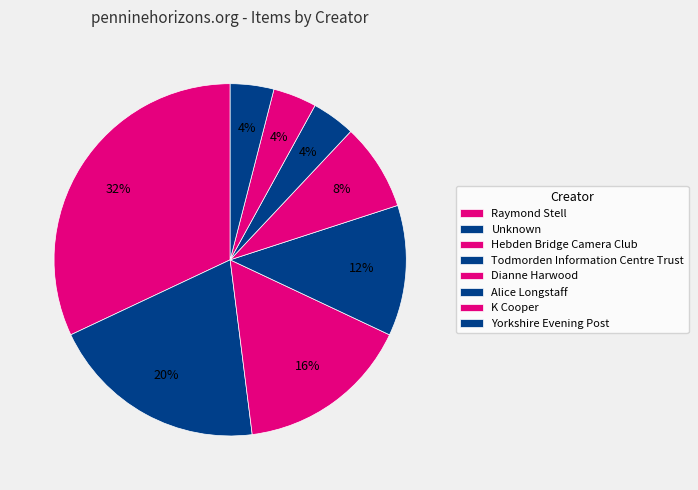

How much of the chart is everything except Alice Longstaff?

96.0%